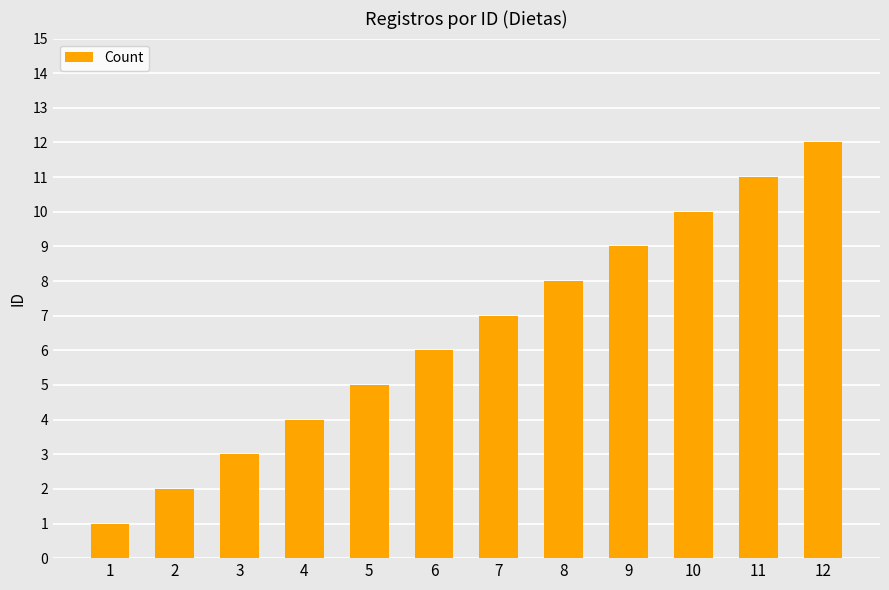

Reading left to right, extract all data points from this chart.

1=1	2=2	3=3	4=4	5=5	6=6	7=7	8=8	9=9	10=10	11=11	12=12